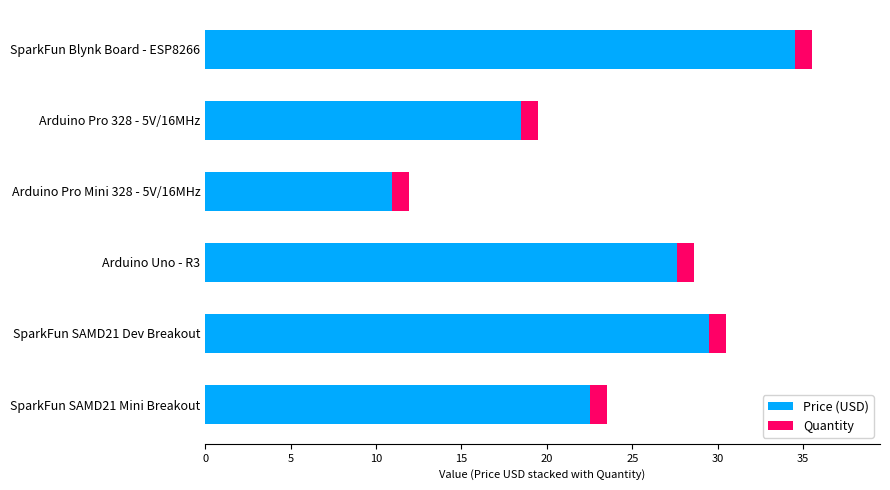

How many series are shown in this chart?

2